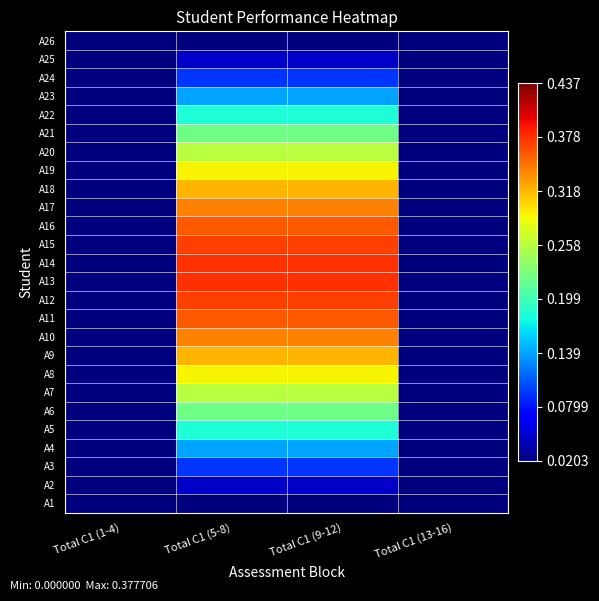

Rank the series at Total C1 (1-4) from lowest to highest value.

A1, A2, A3, A4, A5, A6, A7, A8, A9, A10, A11, A12, A13, A14, A15, A16, A17, A18, A19, A20, A21, A22, A23, A24, A25, A26